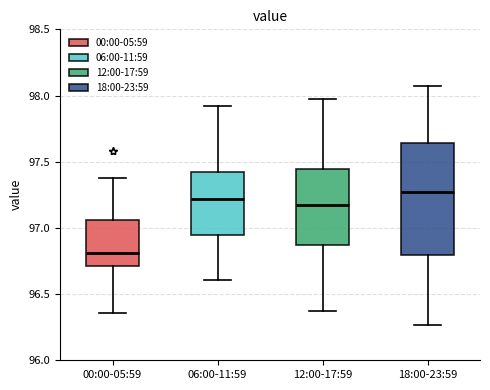

Comparing the boxes themselves (not the whiskers), which one is the tallest?

18:00-23:59